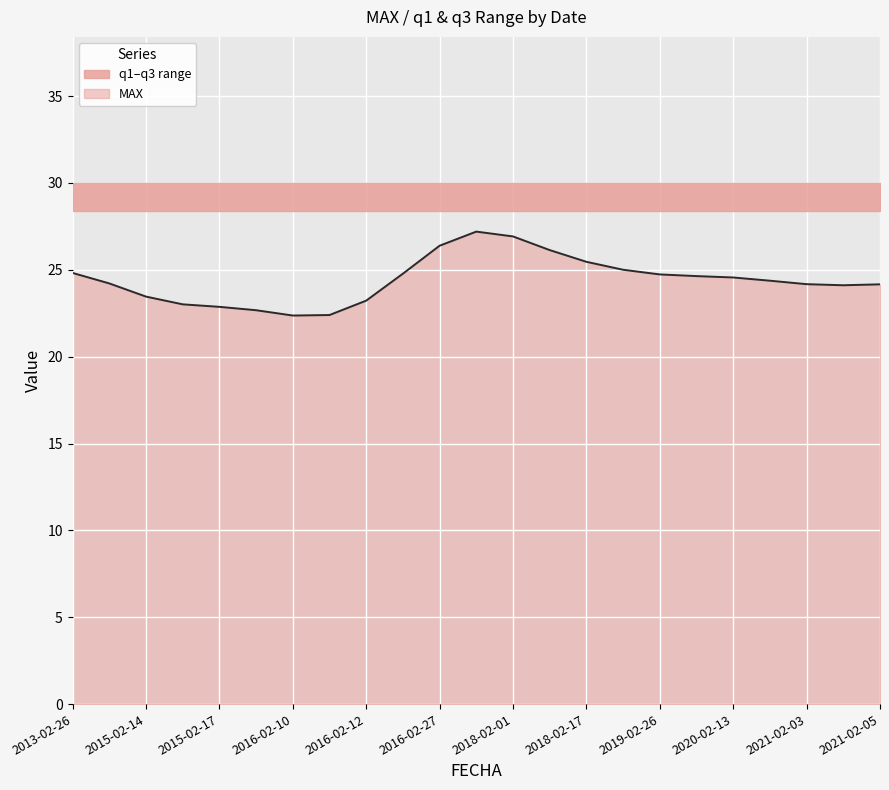

How many lines are shown in the chart?

1